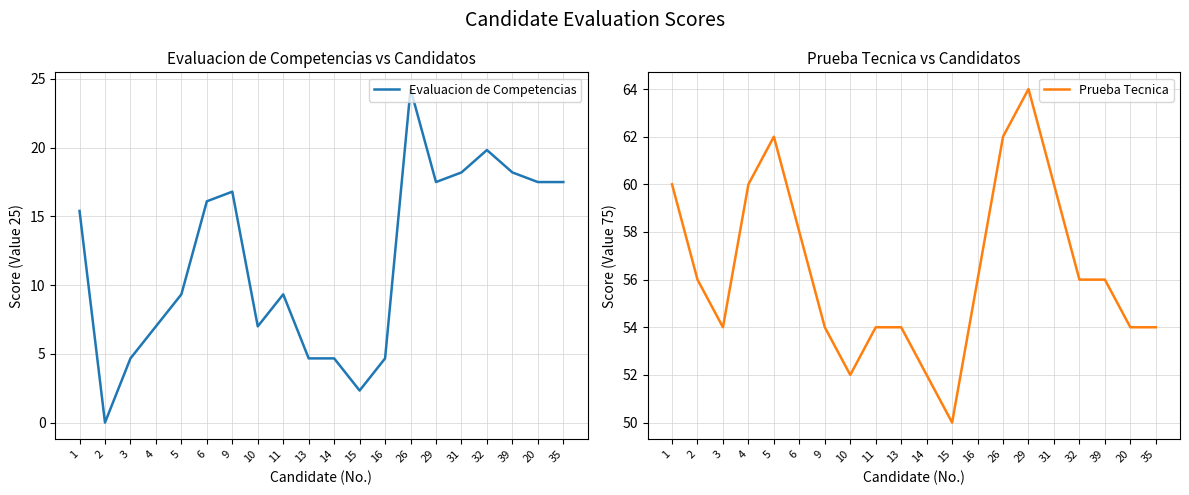

Which series changed the most between 1 and 2?

Evaluacion de Competencias